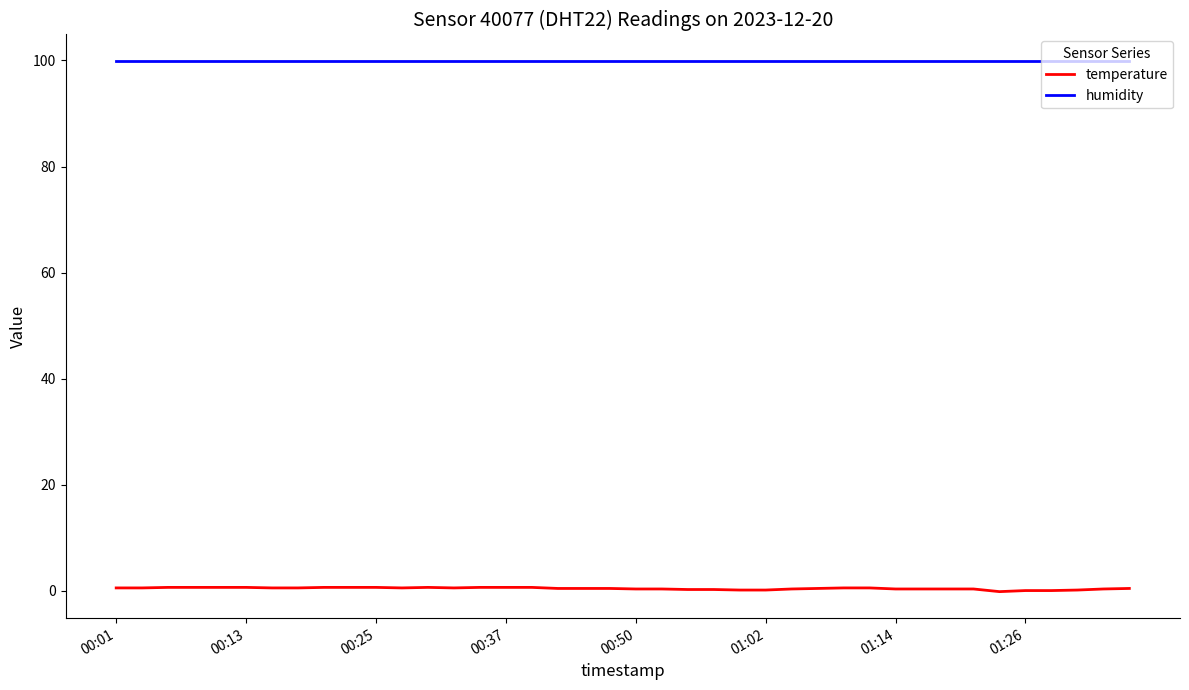

What is the highest value of the humidity series?

99.9